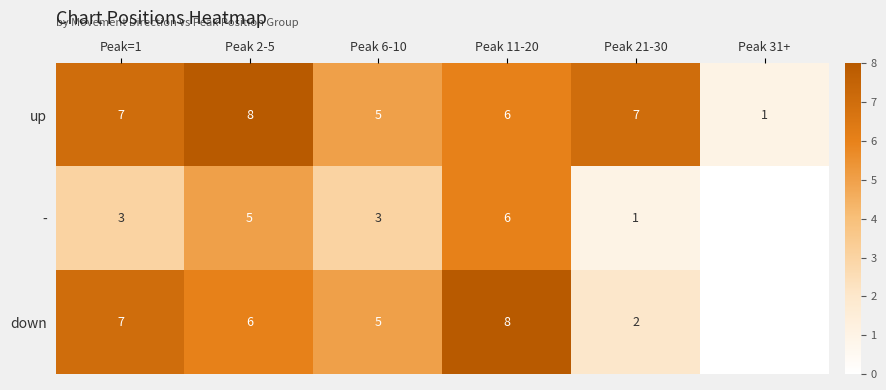

What is the difference between the down values at Peak=1 and Peak 21-30?

5